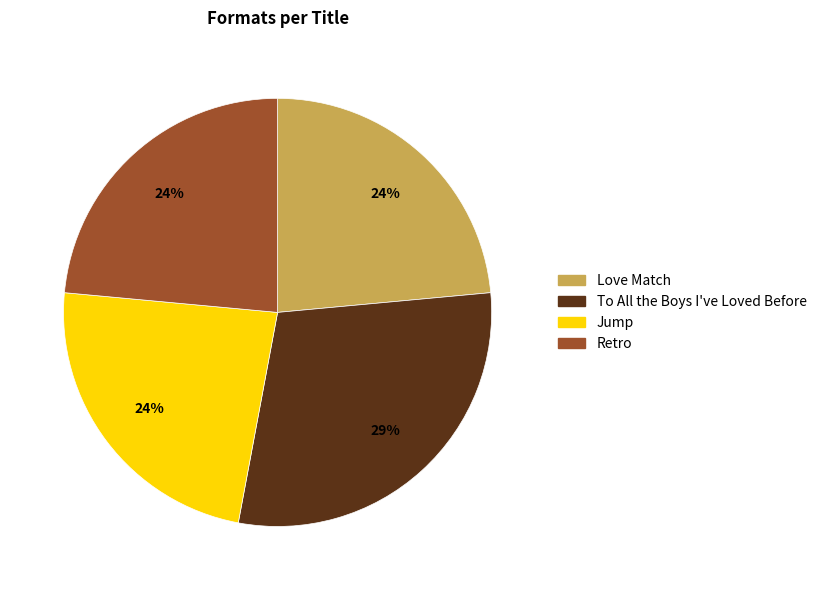

What percentage is the Retro slice, to the nearest percent?

24%